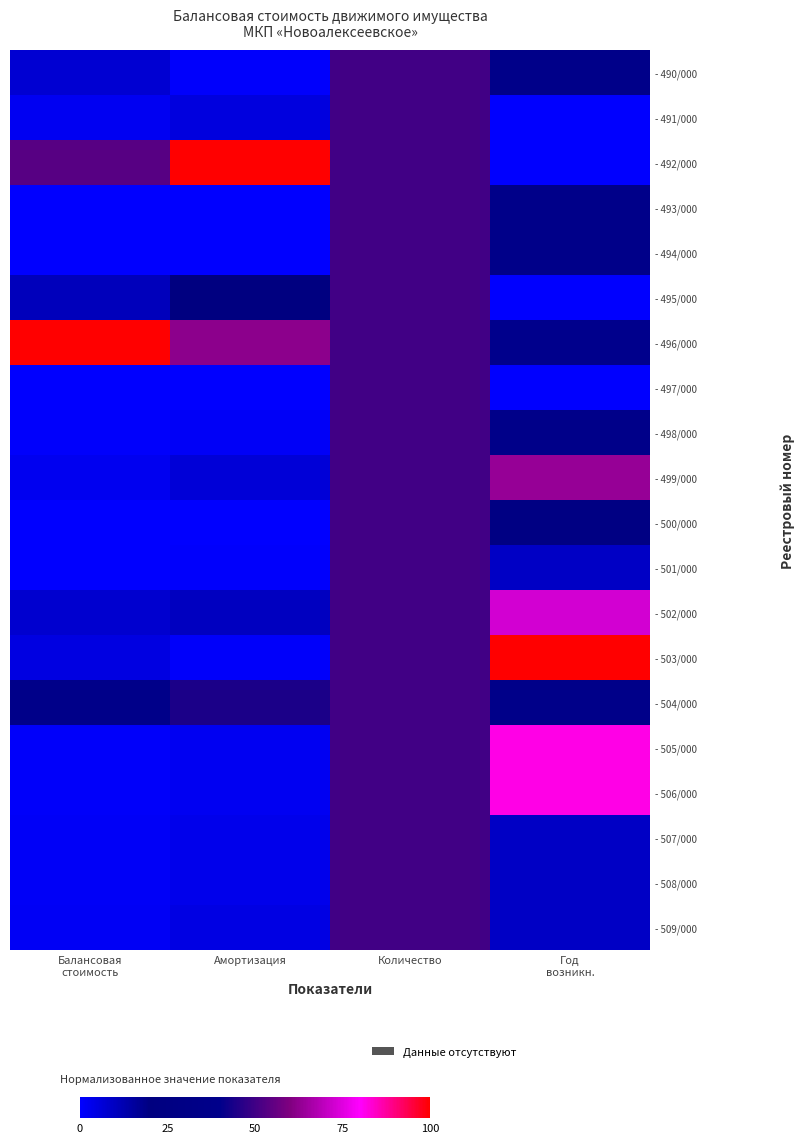

Rank the series at Амортизация from lowest to highest value.

- 494/000, - 500/000, - 493/000, - 497/000, - 490/000, - 501/000, - 503/000, - 498/000, - 505/000, - 506/000, - 507/000, - 508/000, - 509/000, - 491/000, - 499/000, - 502/000, - 495/000, - 504/000, - 496/000, - 492/000